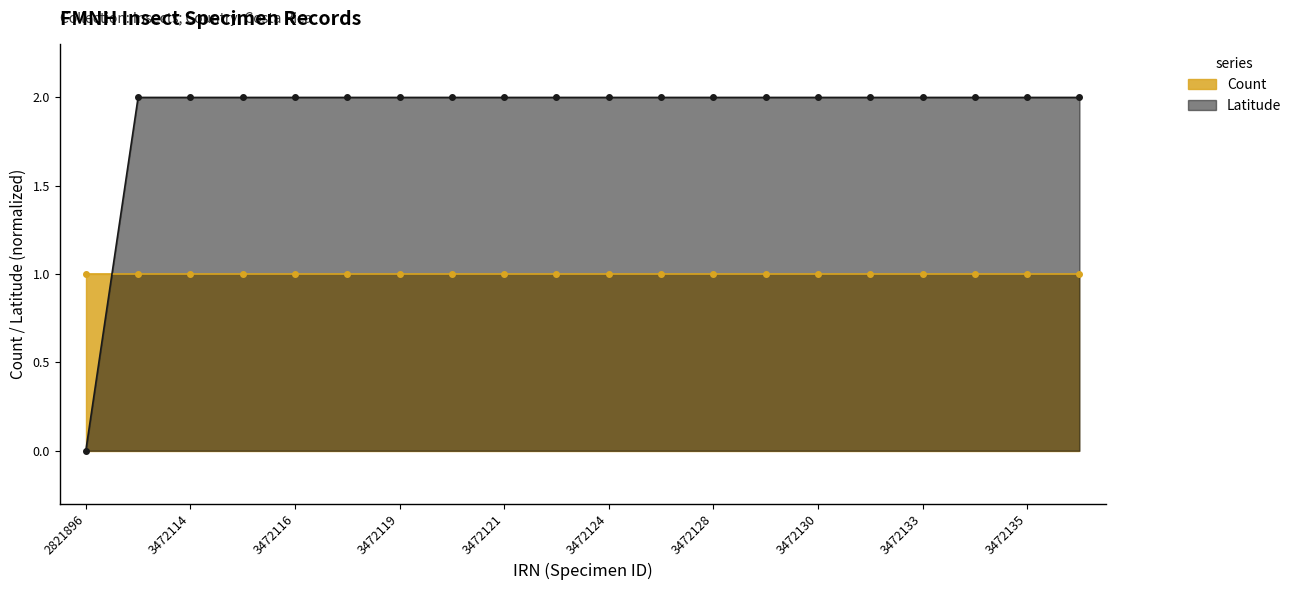

What is the label of the 5th point from the right?

3472131